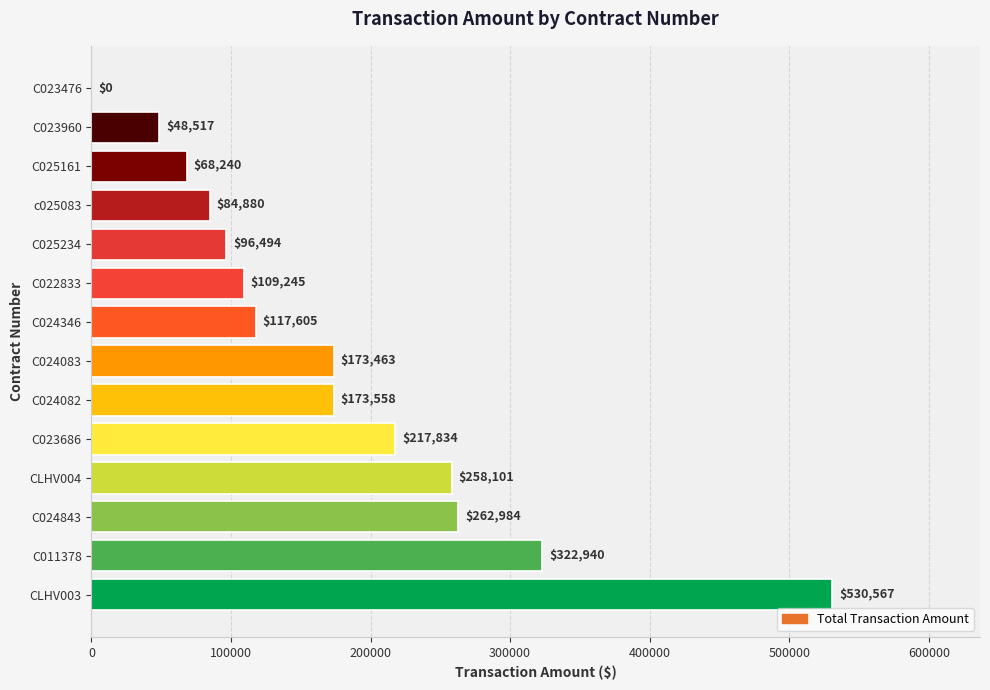

Which label corresponds to the largest value in the chart?

CLHV003